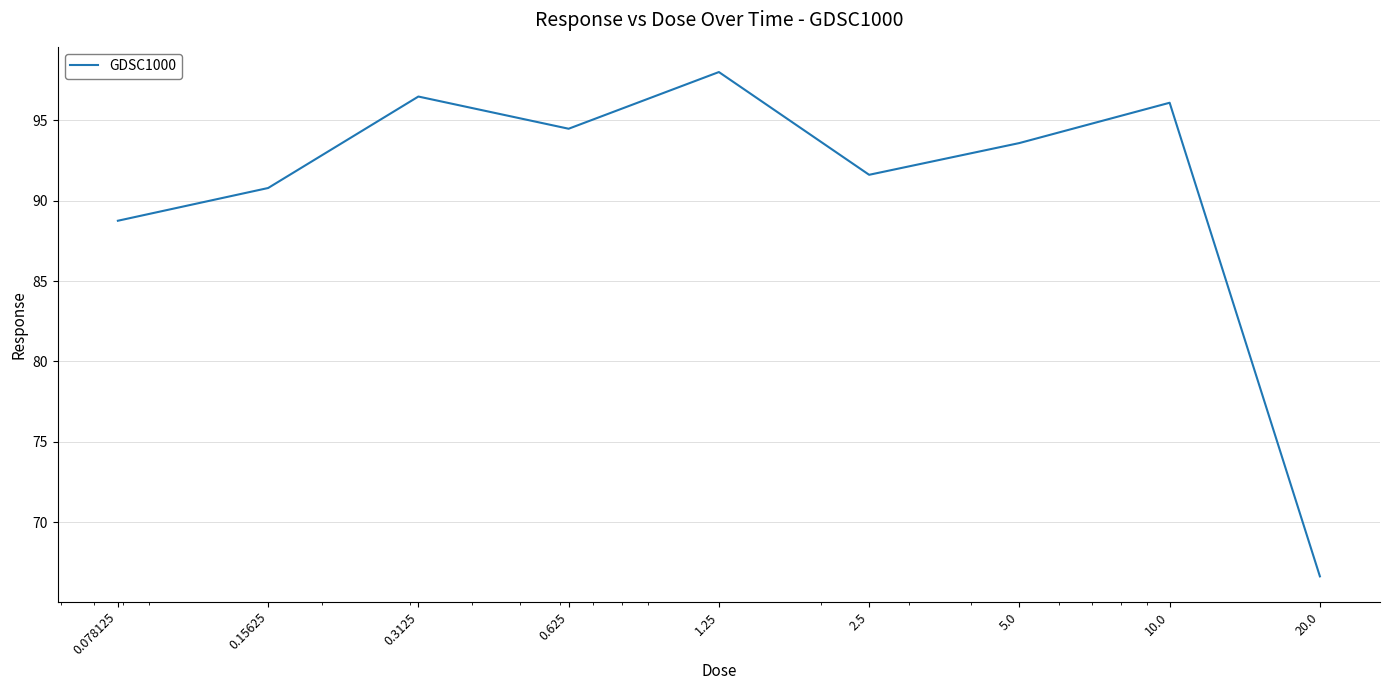

What is the smallest value displayed?

66.6